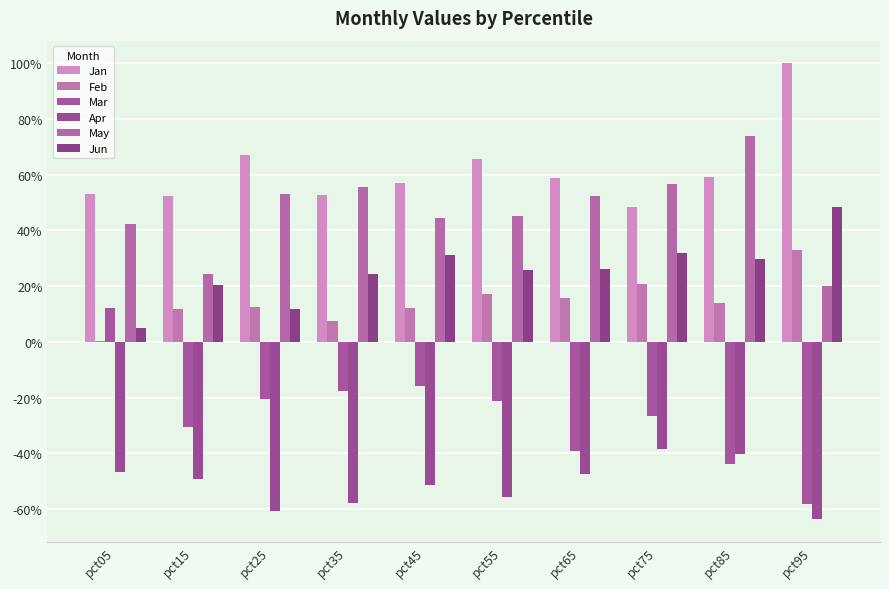

What is the difference between the maximum and minimum values in the May series?

0.5